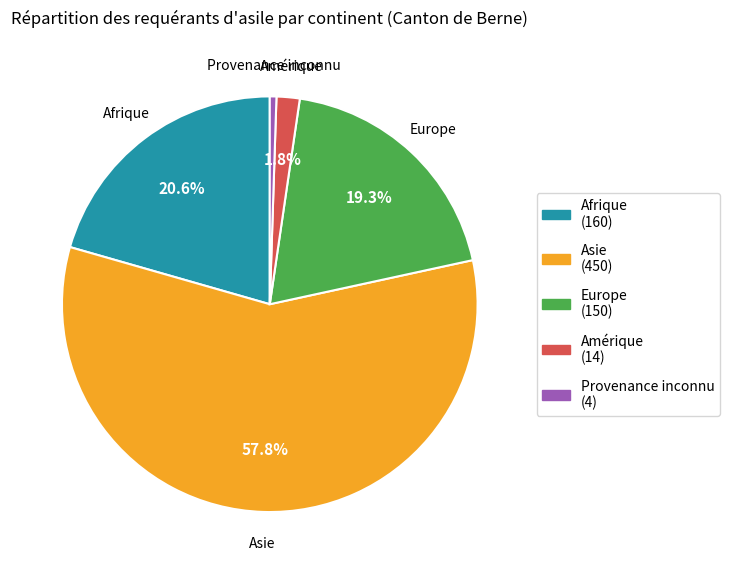

To the nearest percent, what is the difference between the largest and smallest slice percentages?

57%